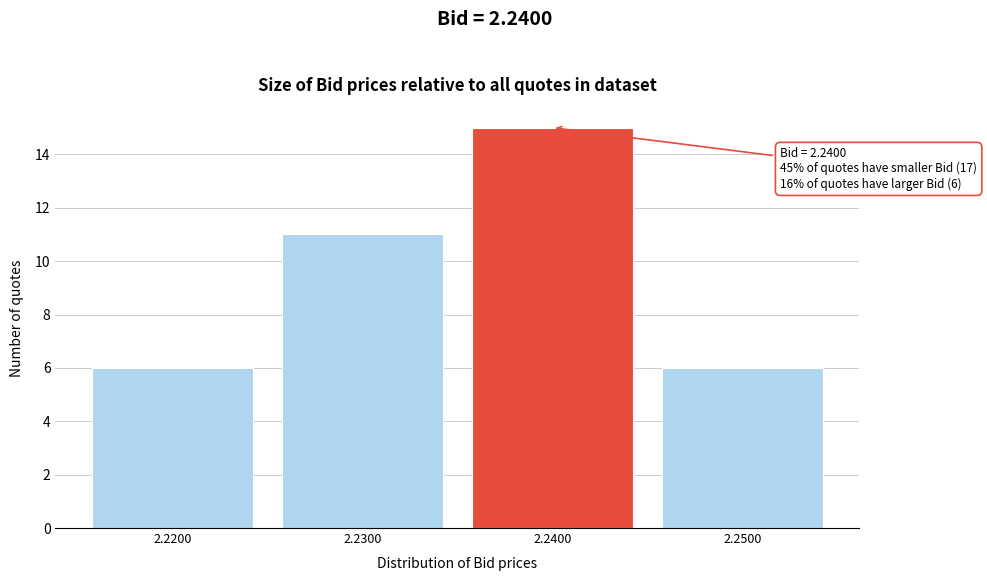

Reading left to right, transcribe all the data shown in this chart.

2.2200=6	2.2300=11	2.2400=15	2.2500=6